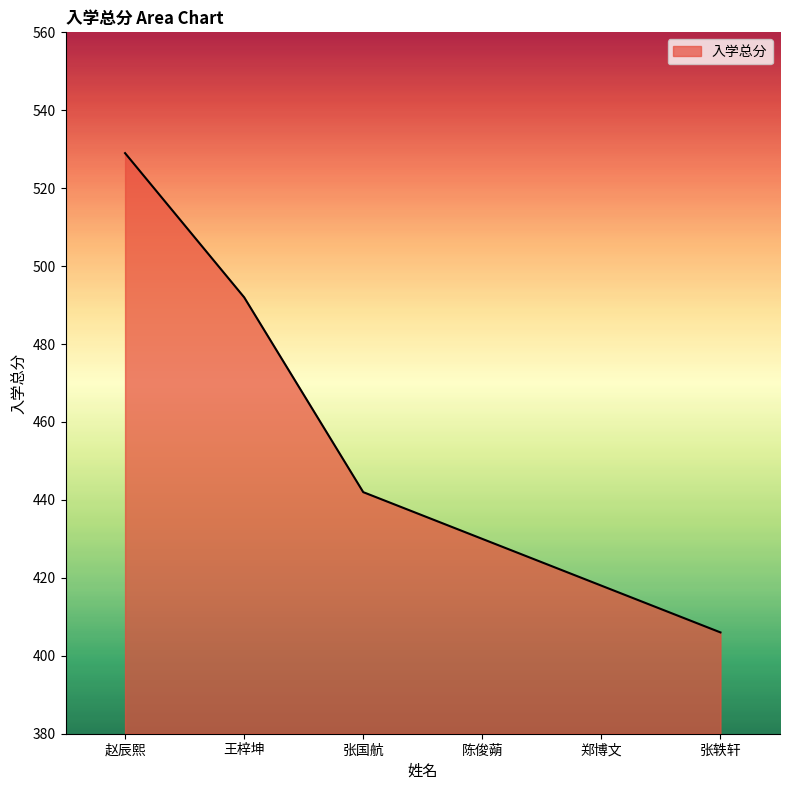

List the labels in order of value, smallest first.

张轶轩, 郑博文, 陈俊蒴, 张国航, 王梓坤, 赵辰熙